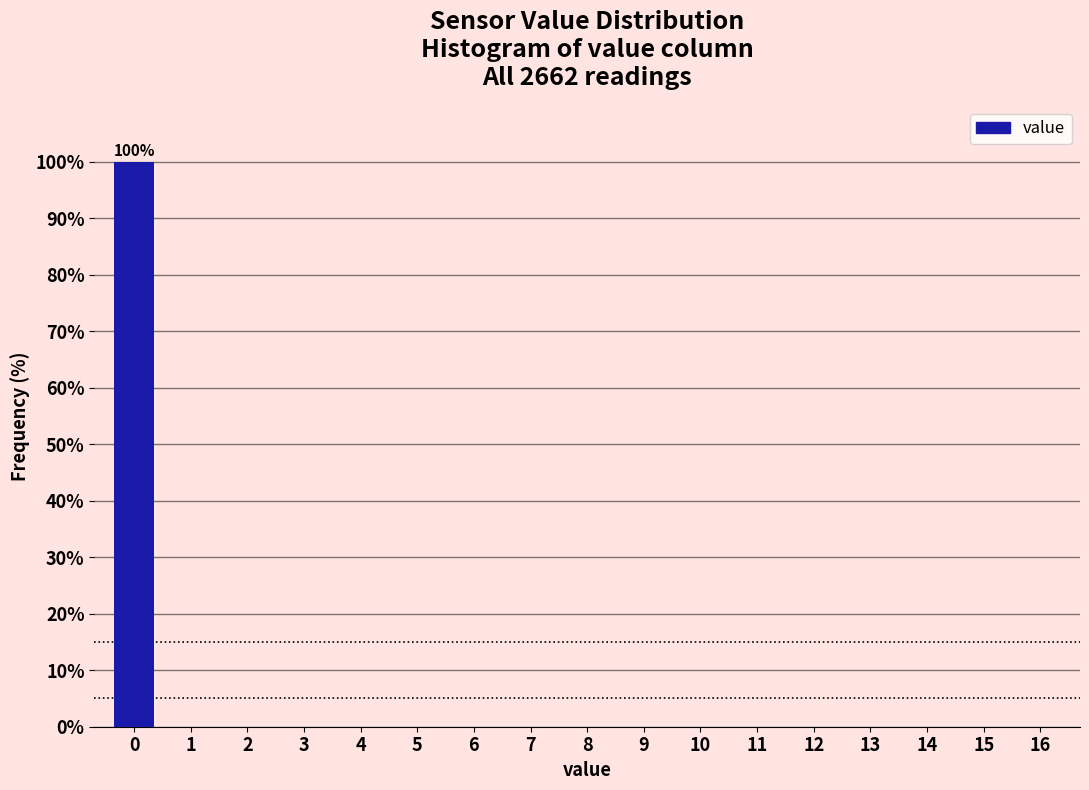

Reading left to right, list all the values displayed in this chart.

0=100	1=0	2=0	3=0	4=0	5=0	6=0	7=0	8=0	9=0	10=0	11=0	12=0	13=0	14=0	15=0	16=0